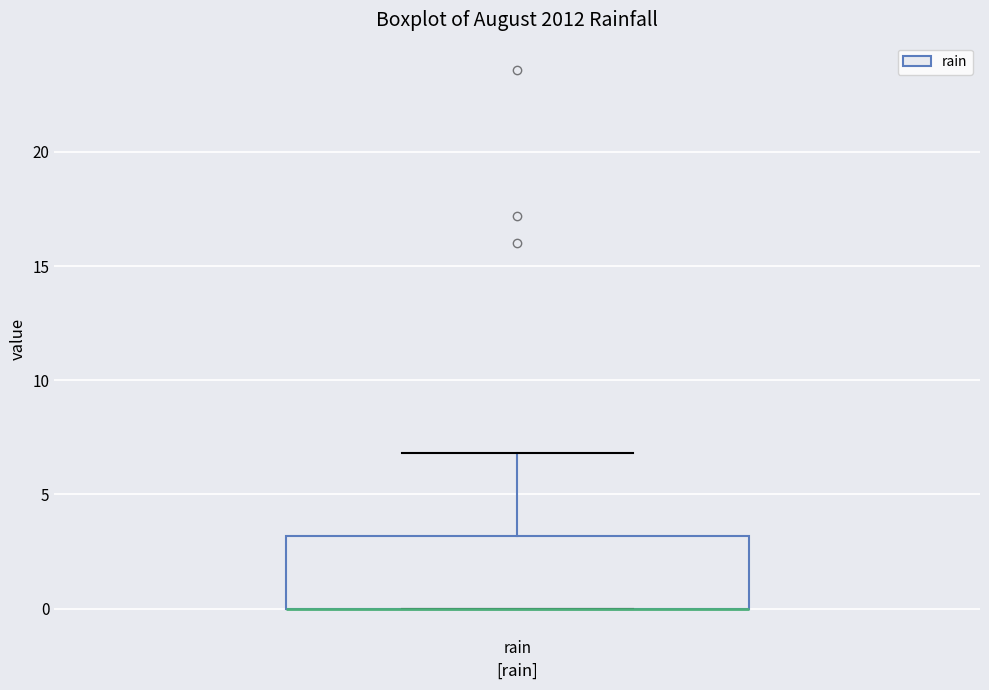

Transcribe this box plot: give where the median line is, the range the box spans, and where the two whiskers end, as read against the y-axis. The values are not printed on the chart, so give them approximately, as read against the axis.

median 0 (drawn on the box's lower edge), box 0 to 3, whiskers 0 to 7